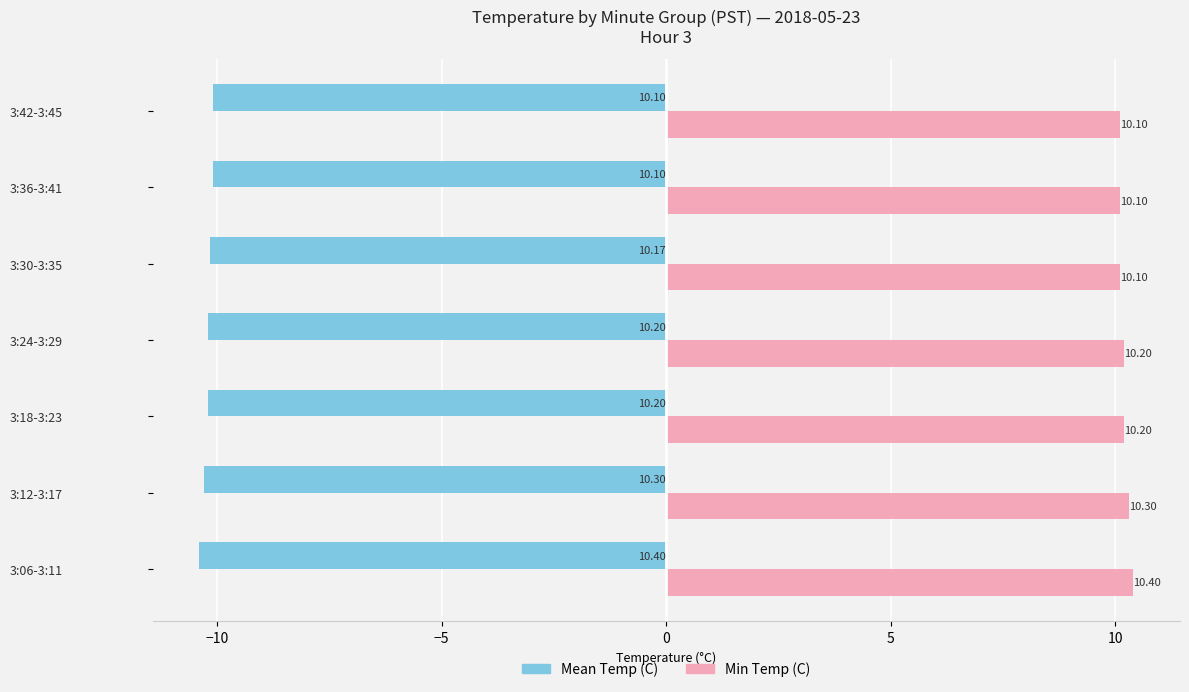

What is the difference between the maximum and minimum values in the Min Temp (C) series?

0.3